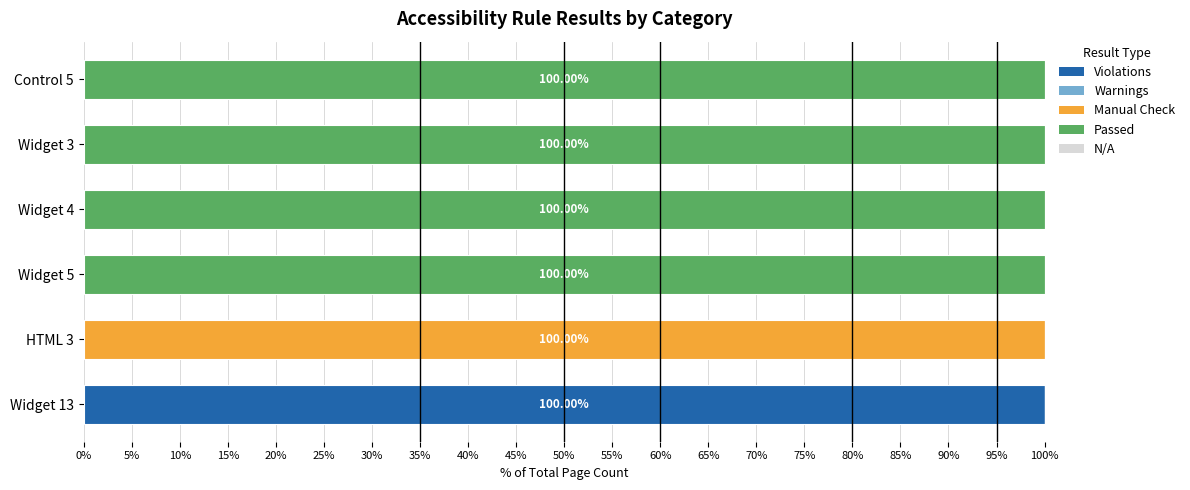

What is the total value across all series at Widget 3?

100